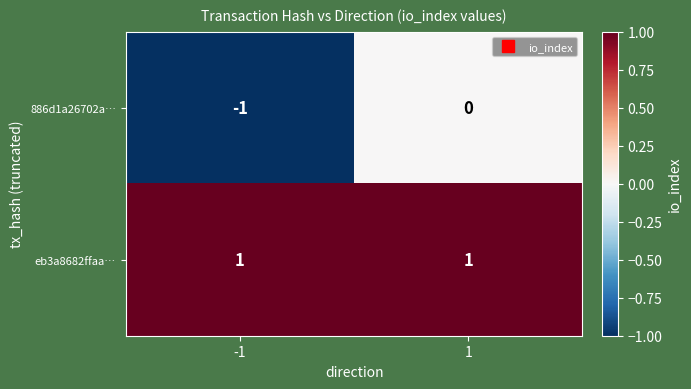

Between -1 and 1, which series saw the biggest shift?

886d1a26702a…